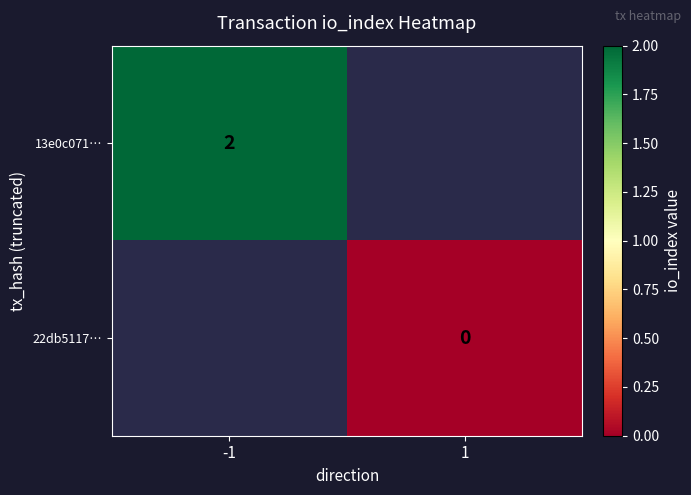

What is the maximum value shown in the chart?

2.0